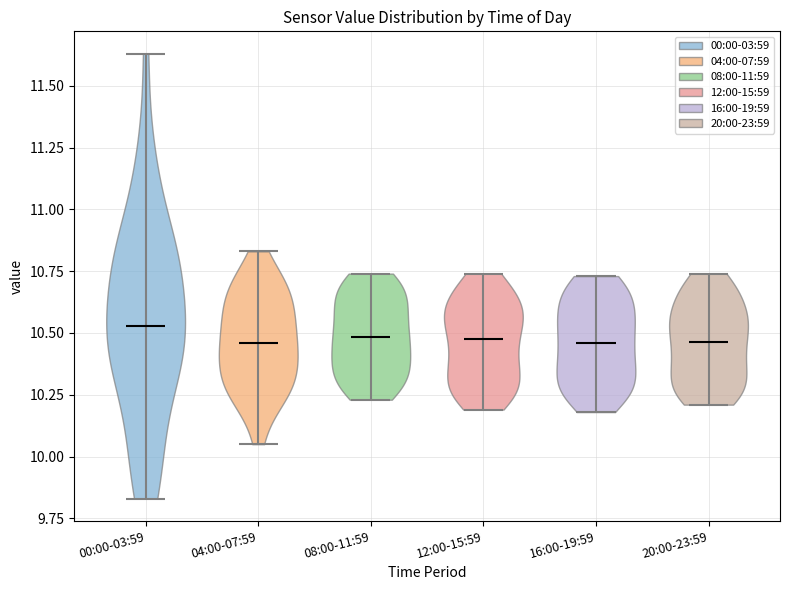

Reading left to right, read every violin against the y-axis: where its median line is, and the lowest and highest points it reaches. The values are not printed on the chart, so give them approximately, as read against the axis.

00:00-03:59: median line 10.55, lowest point 9.85, highest point 11.65
04:00-07:59: median line 10.45, lowest point 10.05, highest point 10.85
08:00-11:59: median line 10.50, lowest point 10.25, highest point 10.75
12:00-15:59: median line 10.50, lowest point 10.20, highest point 10.75
16:00-19:59: median line 10.45, lowest point 10.20, highest point 10.75
20:00-23:59: median line 10.45, lowest point 10.20, highest point 10.75